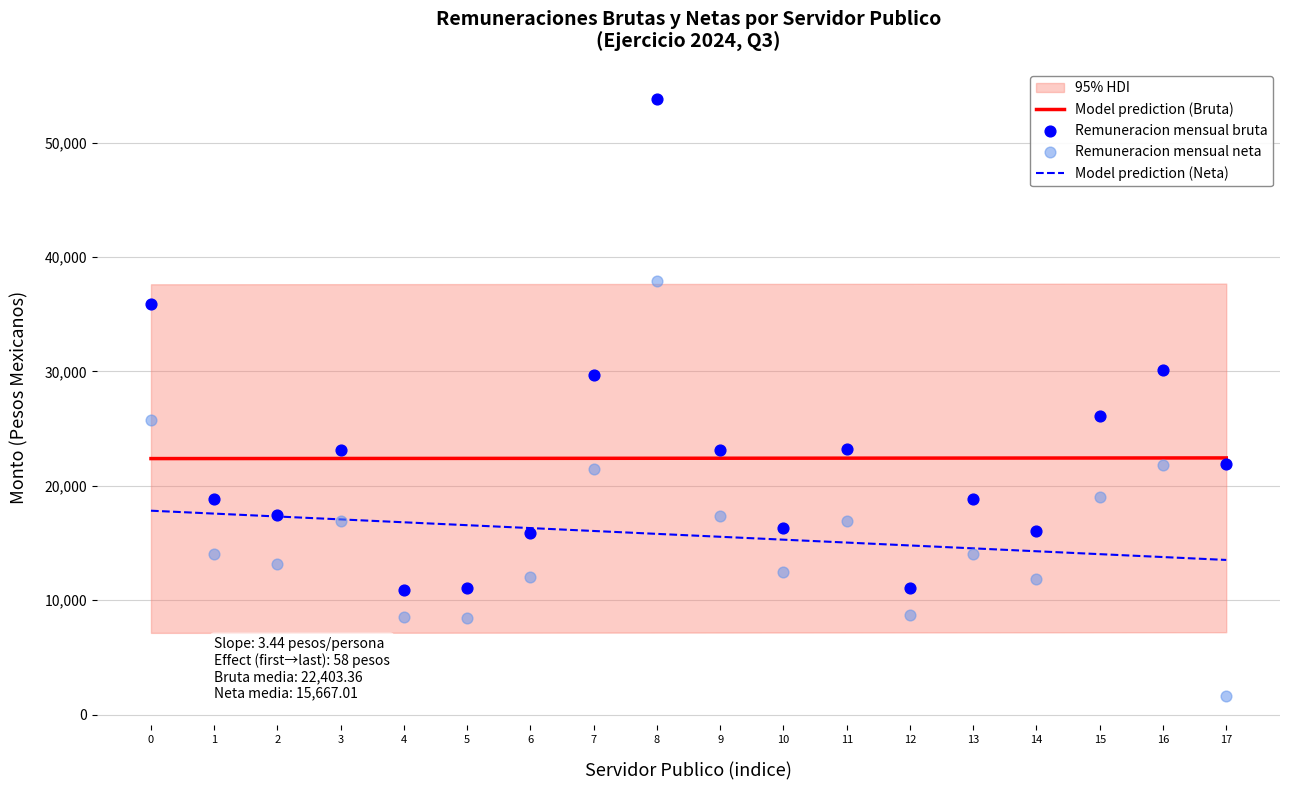

True or false: Model prediction (Bruta) and Model prediction (Neta) intersect in this chart.

False